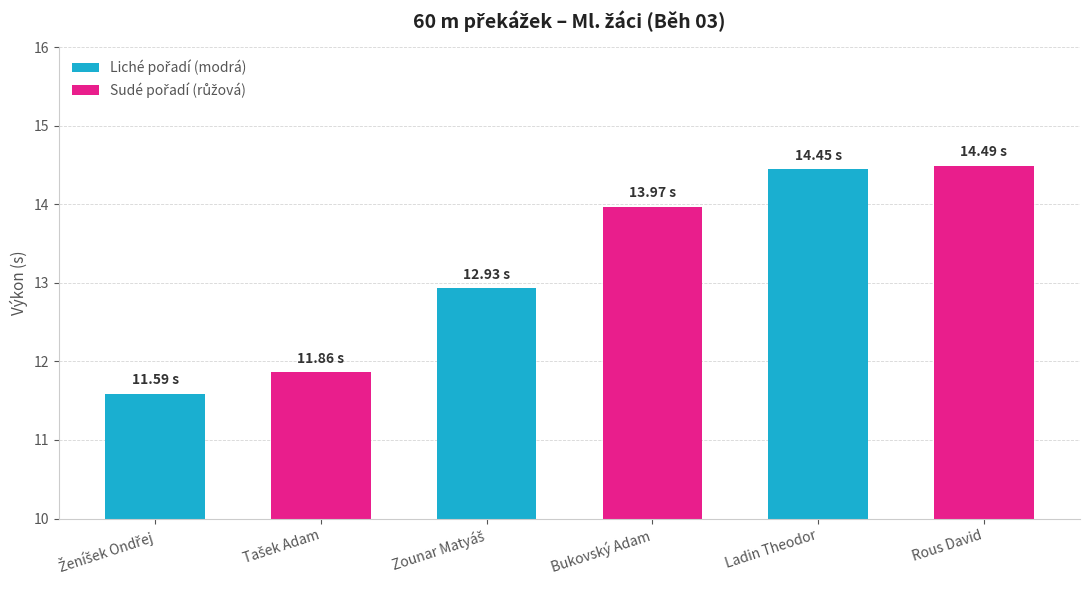

Does the chart contain stacked bars?

No